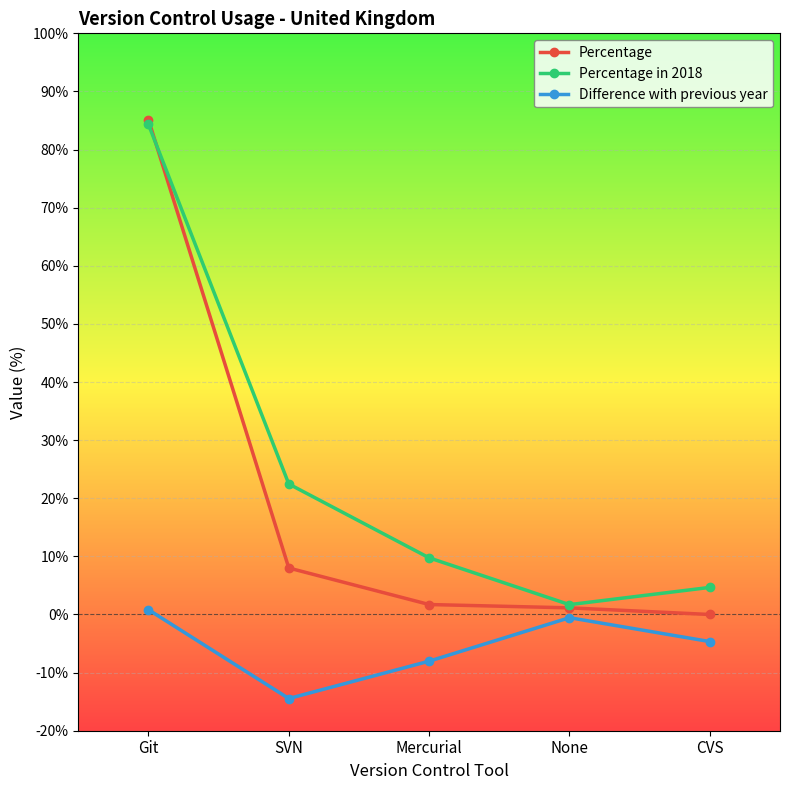

At which label is Percentage in 2018 closest to 43?

SVN